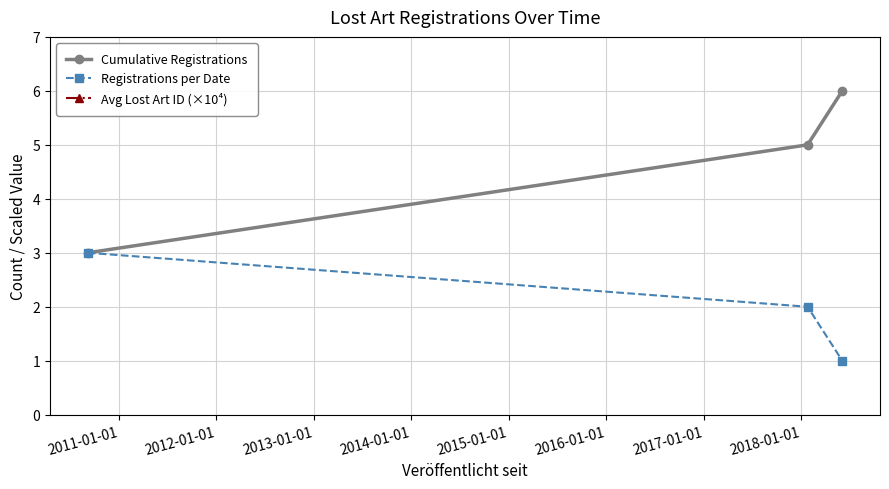

Does the chart have visible grid lines?

Yes